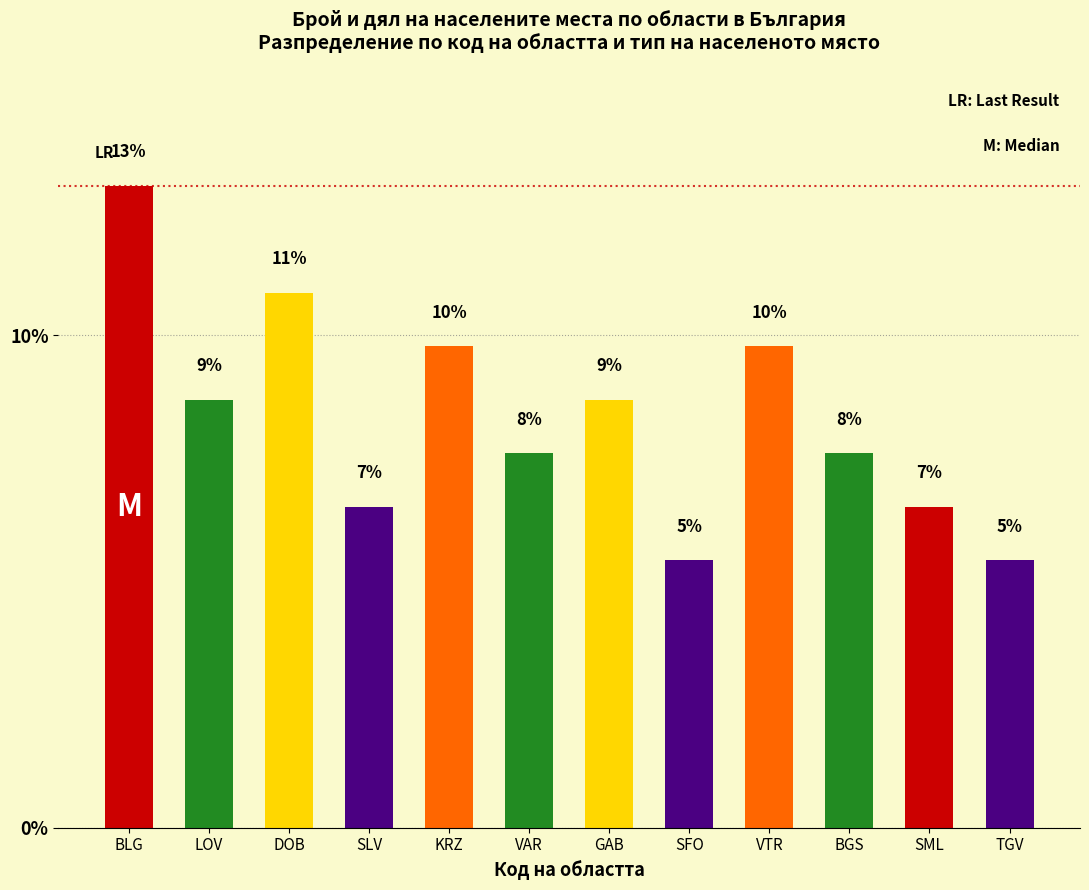

Are the bars horizontal?

No